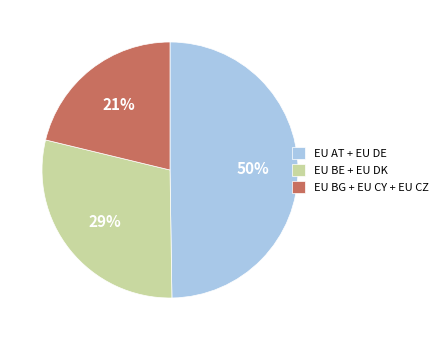

Is there a majority slice in this chart?

No